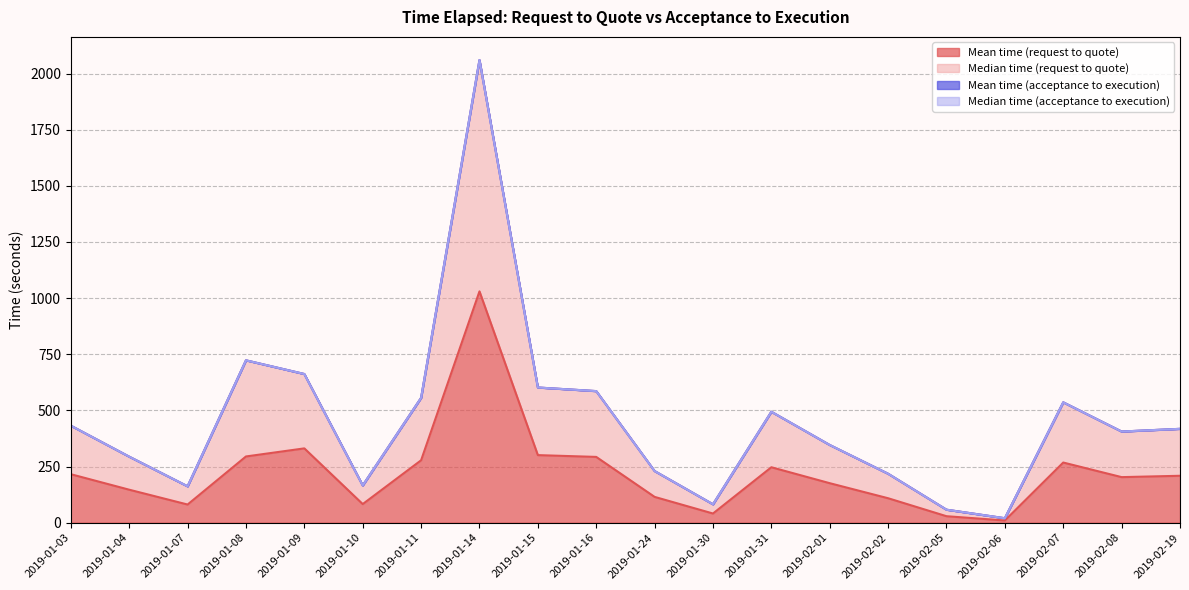

What is the value of the Median time (request to quote) point at the 1st from the left?

432